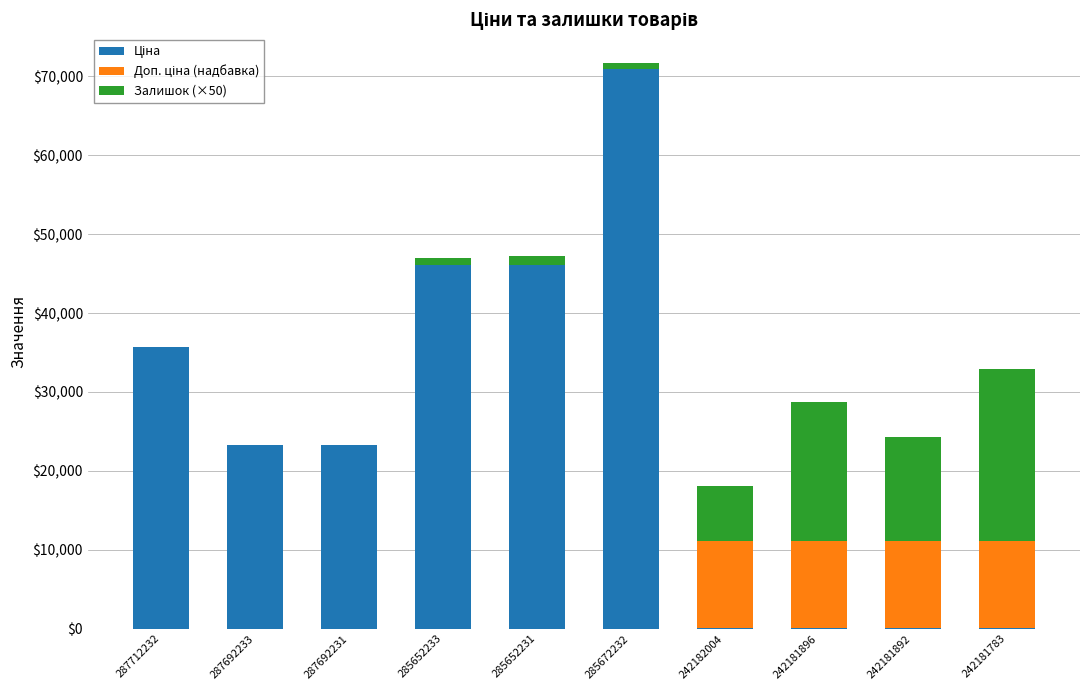

At which category is the sum across all series the highest?

285672232